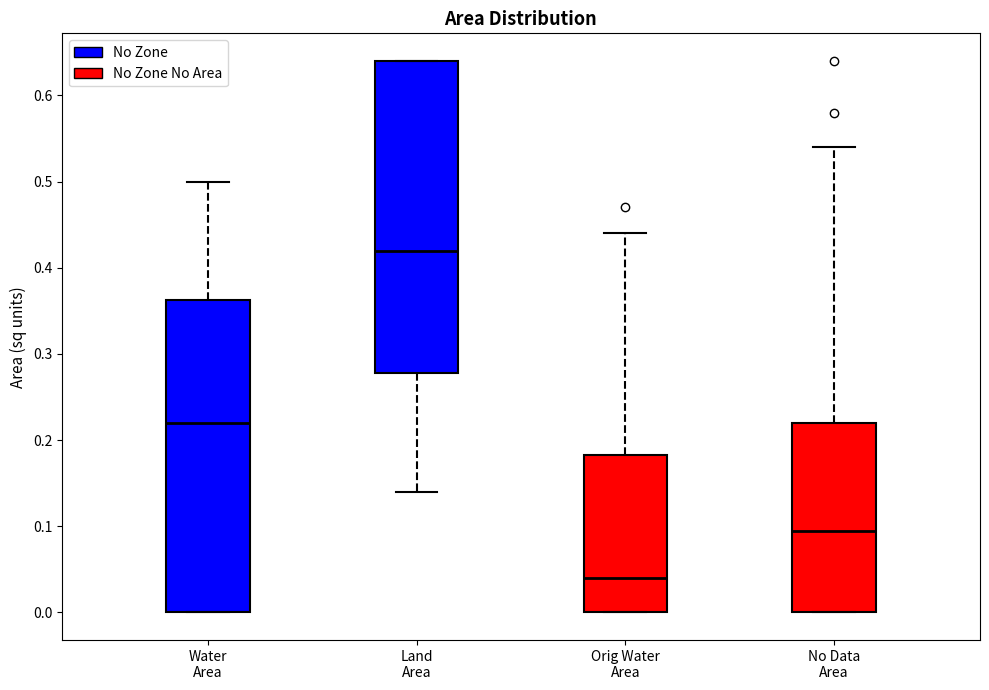

Where does the median line of the box for No Data Area sit on the y-axis? The values are not printed on the chart, so give them approximately, as read against the axis.

0.10